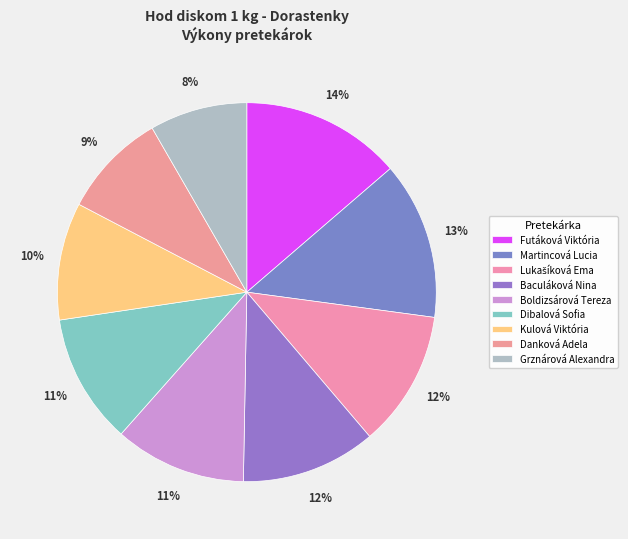

How many segments does this pie chart have?

9